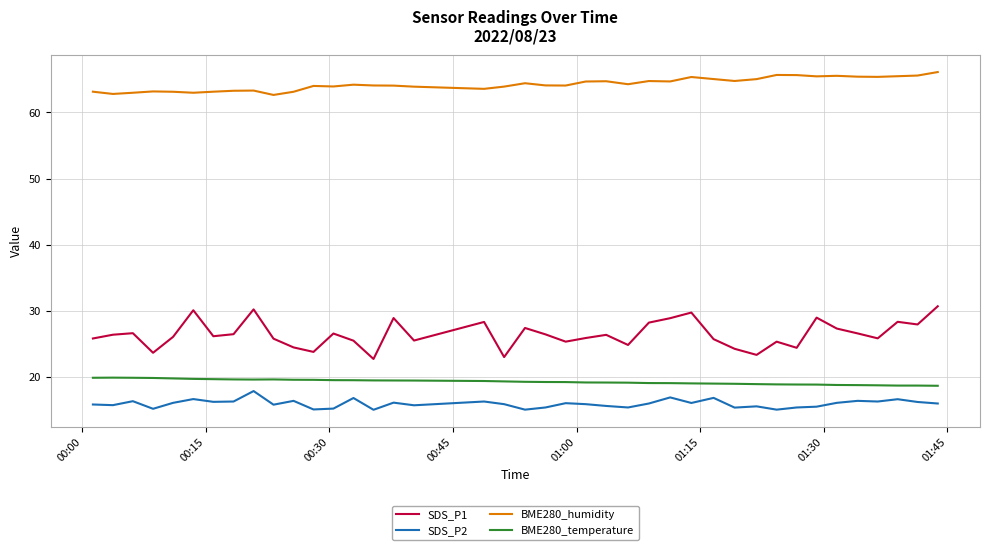

What is the smallest value displayed?

15.1